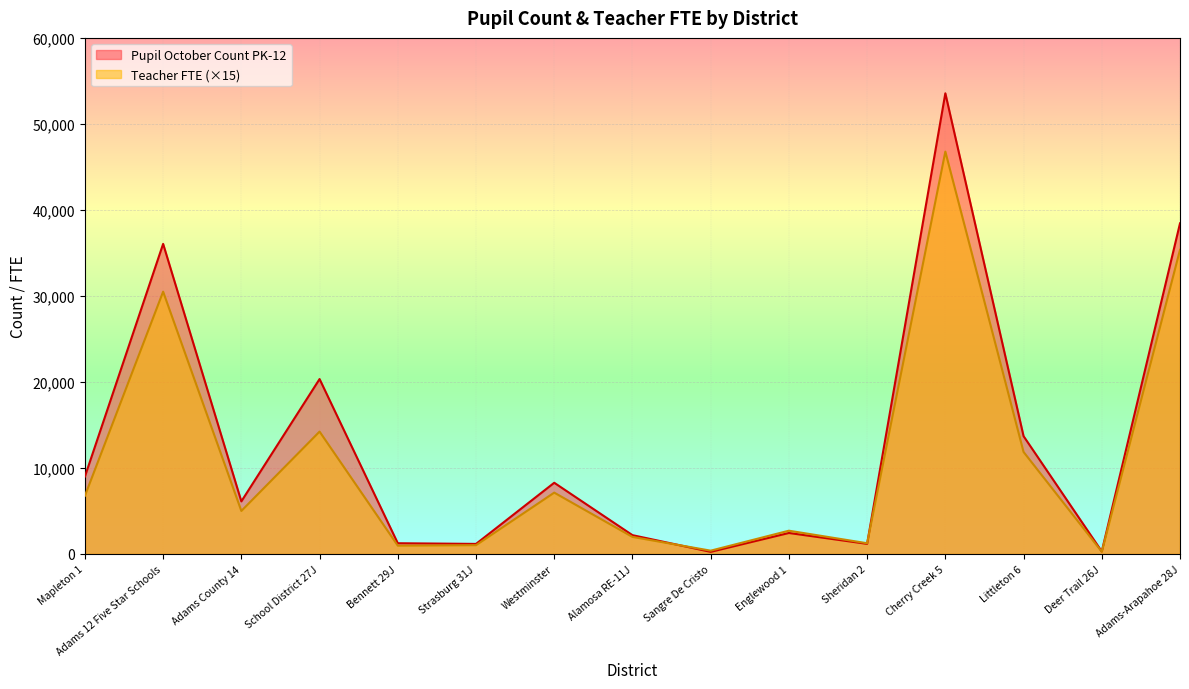

What are all the series names shown in the legend?

Pupil October Count PK-12, Teacher FTE (×15)